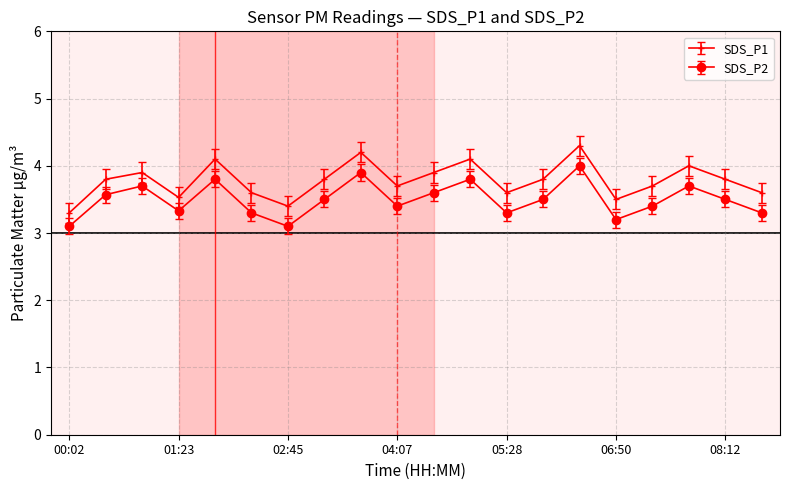

Which series has the largest range (max minus min)?

SDS_P1